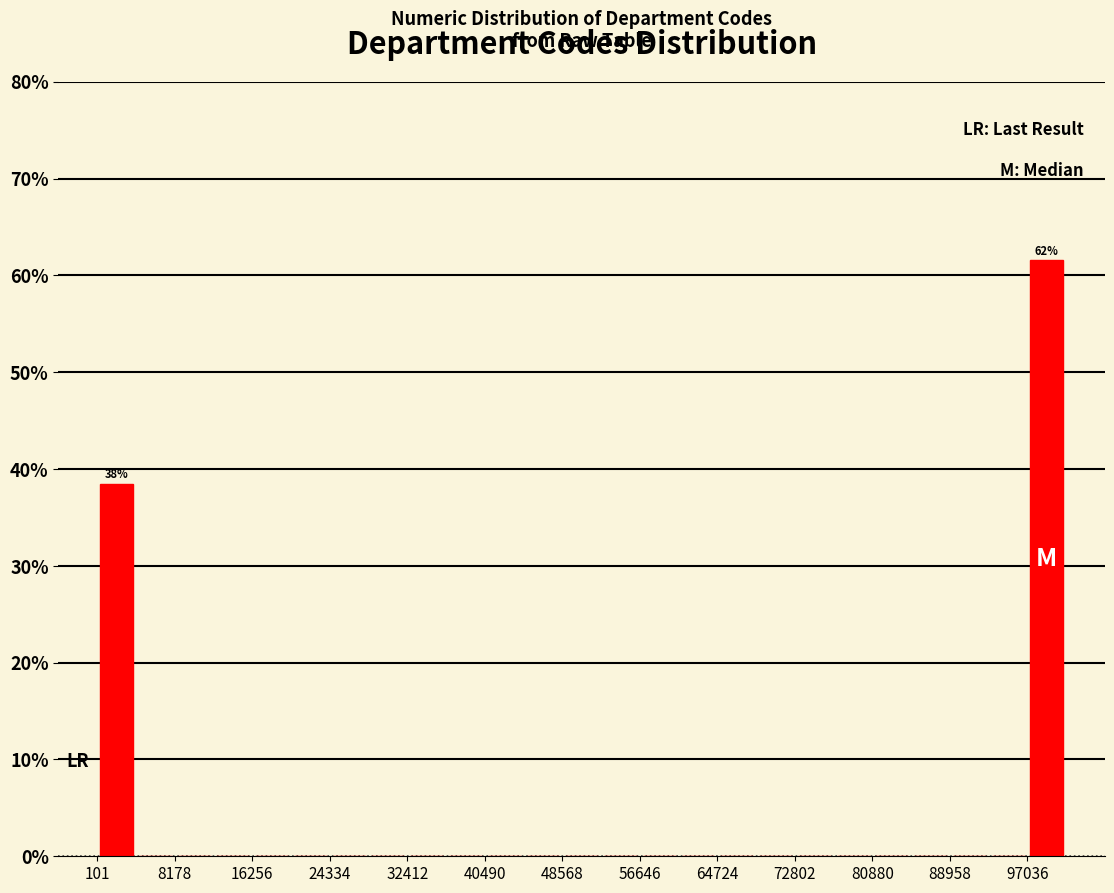

Over which range of the x-axis is the bar tallest?

97000 to 101000